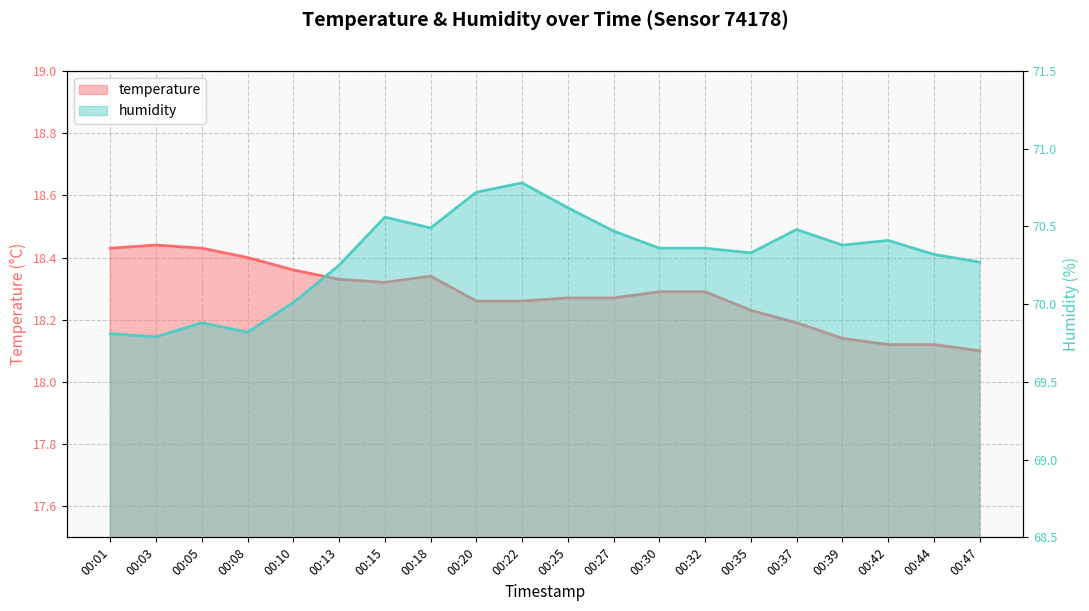

Rank the categories by temperature value from lowest to highest.

00:47, 00:42, 00:44, 00:39, 00:37, 00:35, 00:20, 00:22, 00:25, 00:27, 00:30, 00:32, 00:15, 00:13, 00:18, 00:10, 00:08, 00:01, 00:05, 00:03